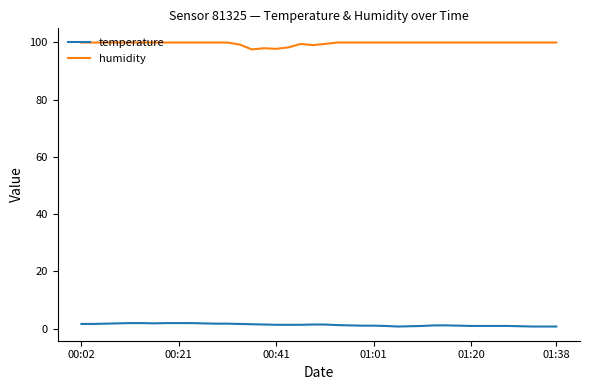

List the series in order of their overall mean, highest first.

humidity, temperature